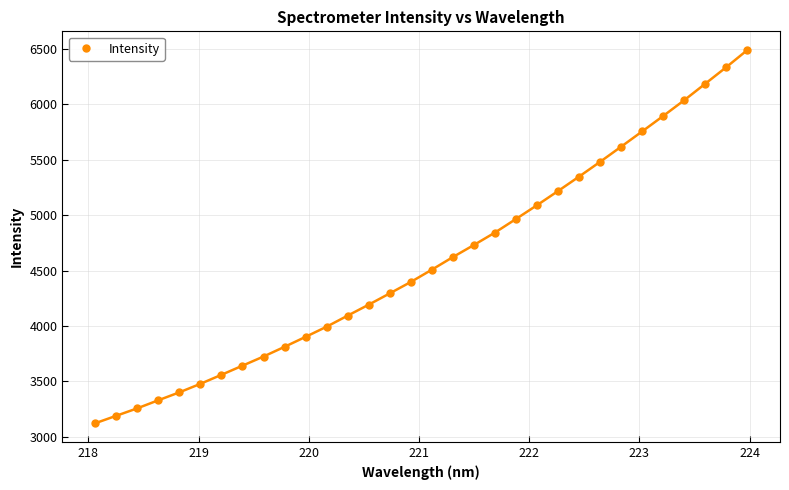

What is the value of the 19th point from the left?

4731.1